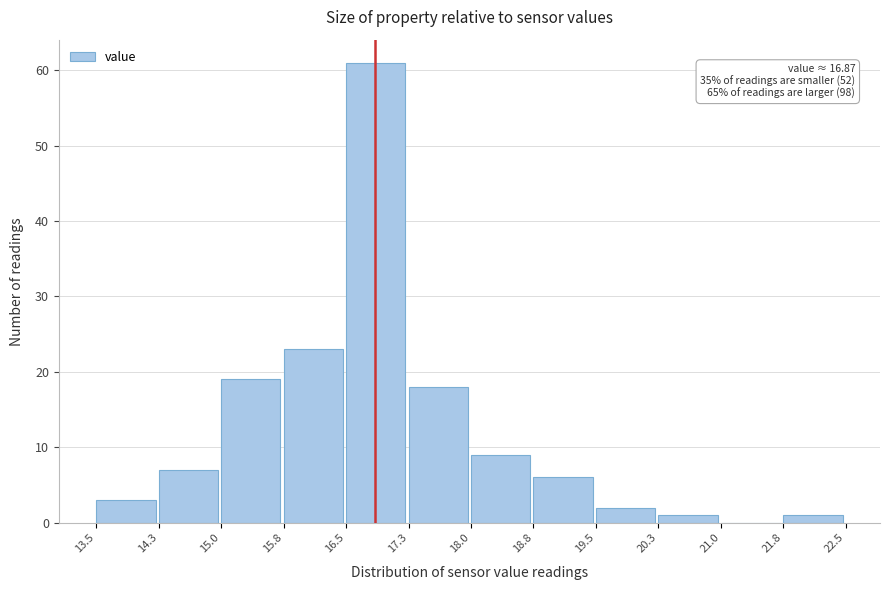

Which range on the x-axis has the tallest bar?

16.5 to 17.3